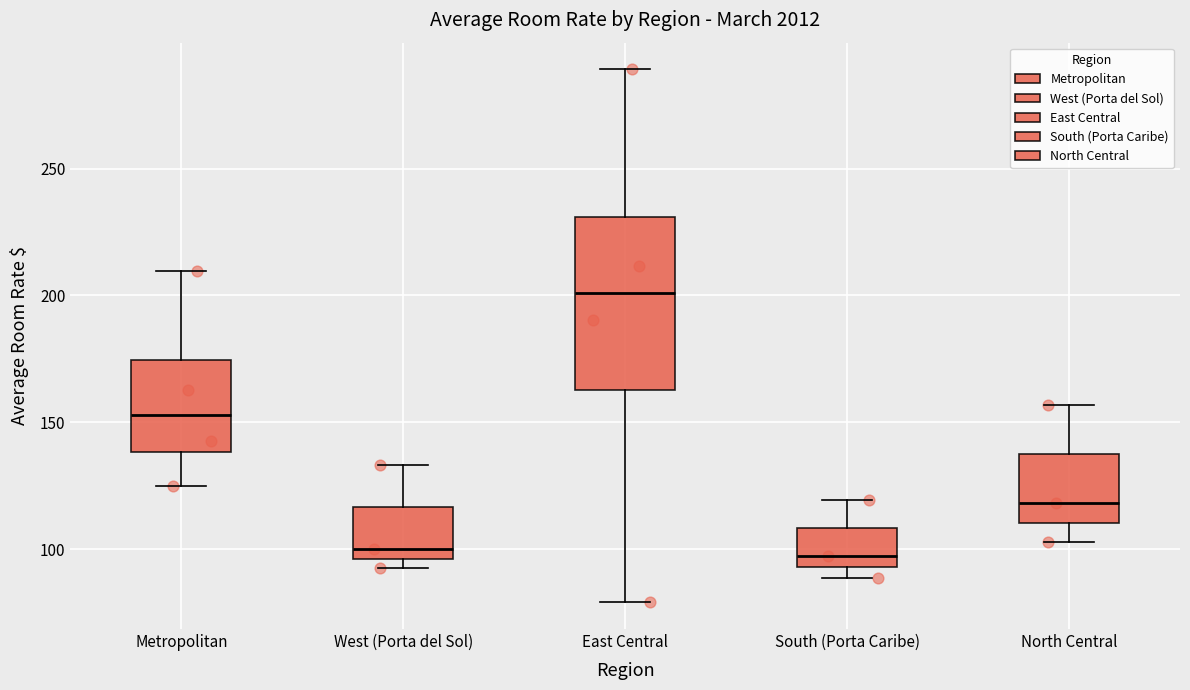

Reading left to right, transcribe this box plot: for each box, give where its median line is, the range the box spans, and where its two whiskers end, as read against the y-axis. The values are not printed on the chart, so give them approximately, as read against the axis.

Metropolitan: median 155, box 140 to 175, whiskers 125 to 210
West (Porta del Sol): median 100, box 95 to 115, whiskers 90 to 135
East Central: median 200, box 165 to 230, whiskers 80 to 290
South (Porta Caribe): median 95 (just above the box's lower edge), box 95 to 110, whiskers 90 to 120
North Central: median 120, box 110 to 140, whiskers 105 to 155